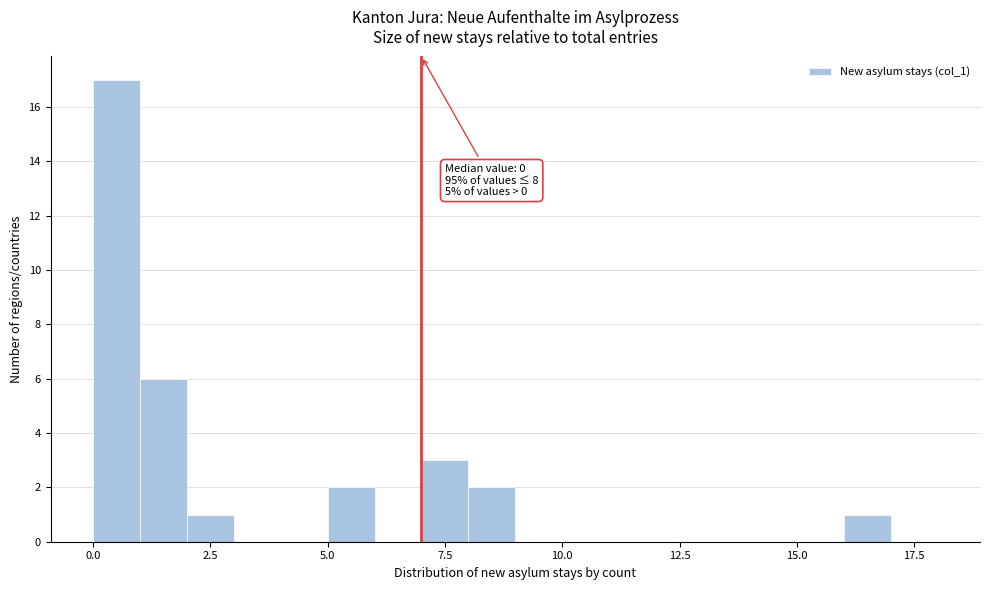

Around what value on the x-axis is the tallest bar? Give the approximate position of its centre, as read against the axis.

0.5